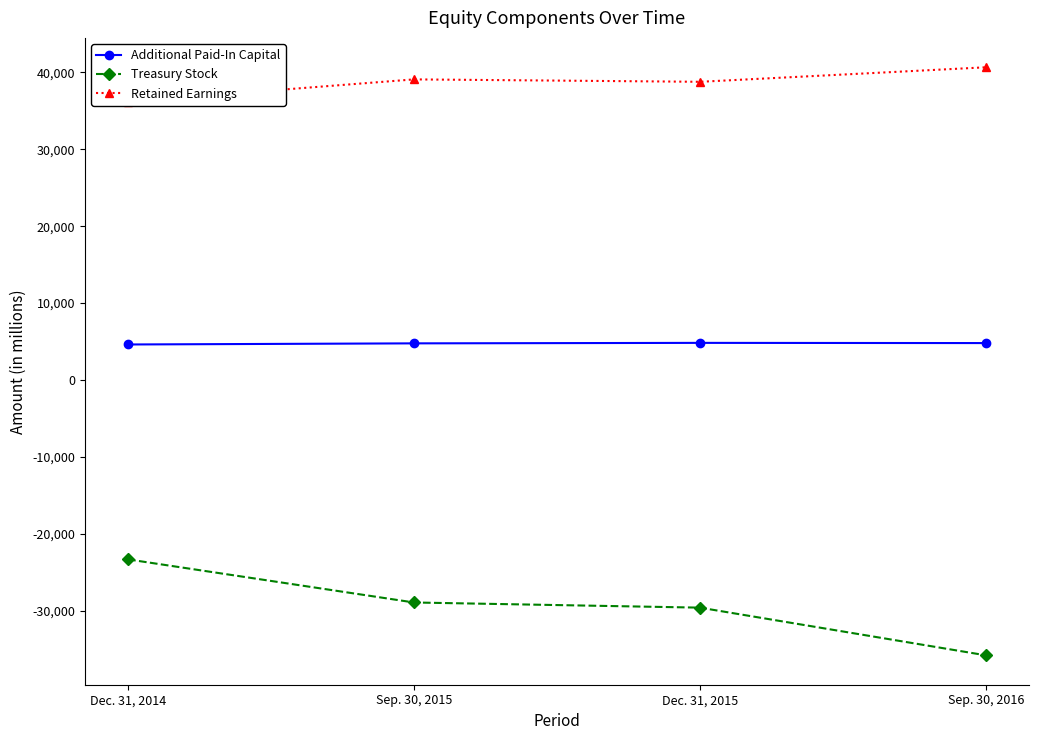

True or false: Additional Paid-In Capital and Retained Earnings cross at least once.

False